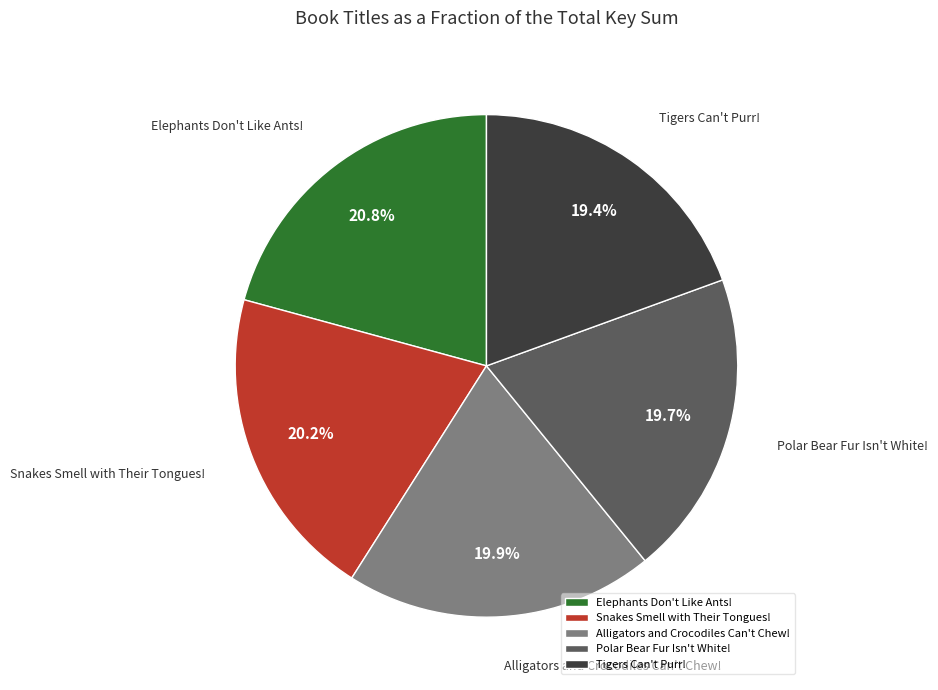

To the nearest percent, what percentage of the pie is Polar Bear Fur Isn't White!?

20%